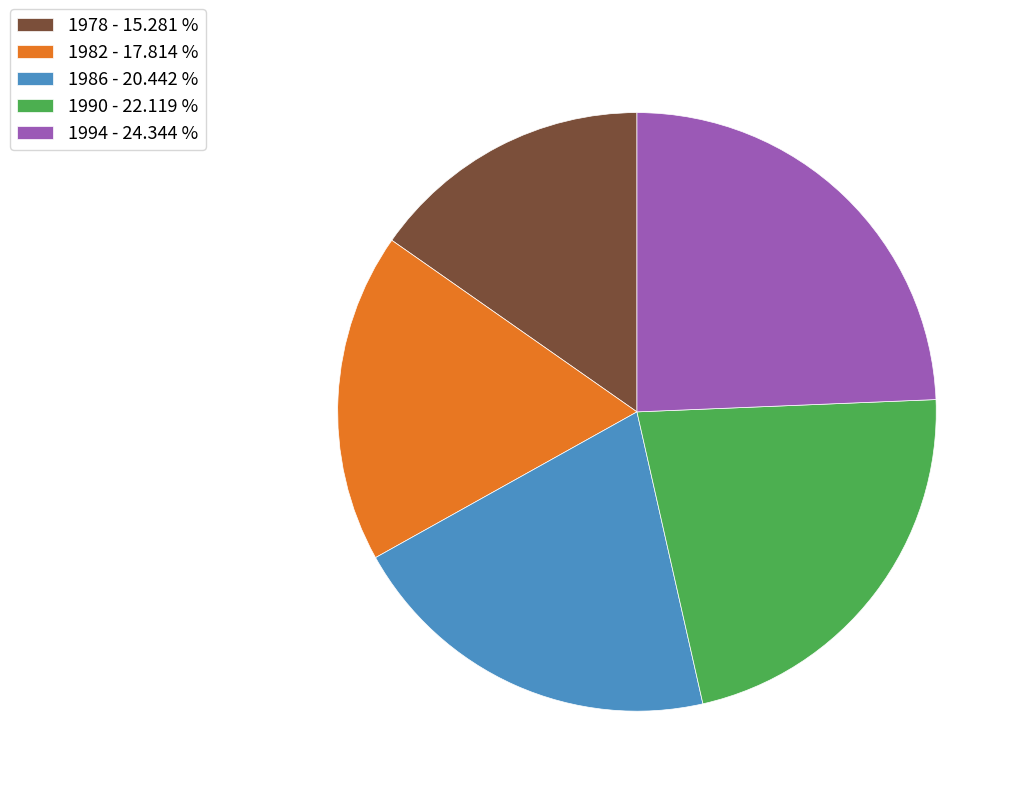

What is the smallest slice in the pie chart?

1978